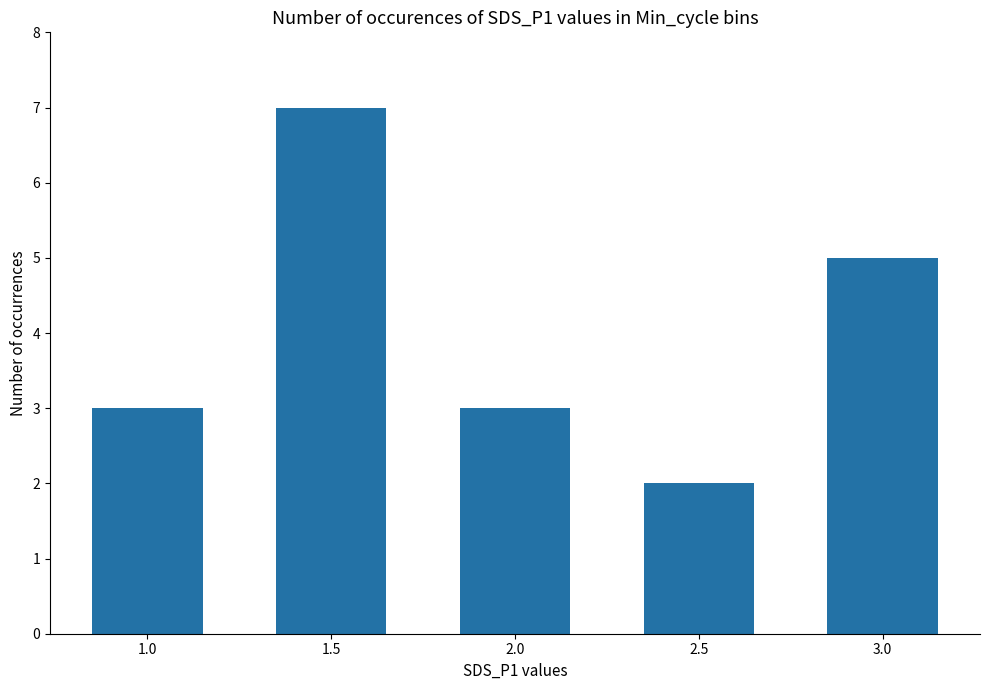

How many distinct data groups are displayed?

1